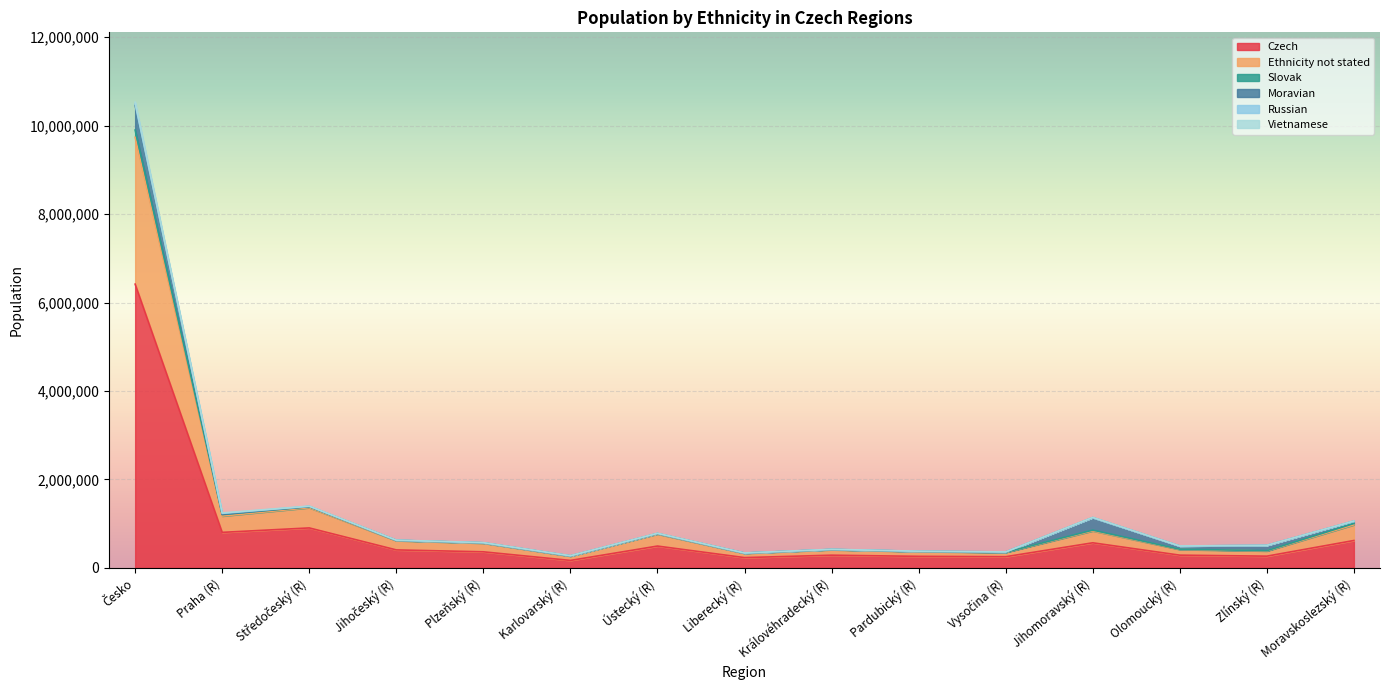

What is the sum of all Vietnamese values?

18869580